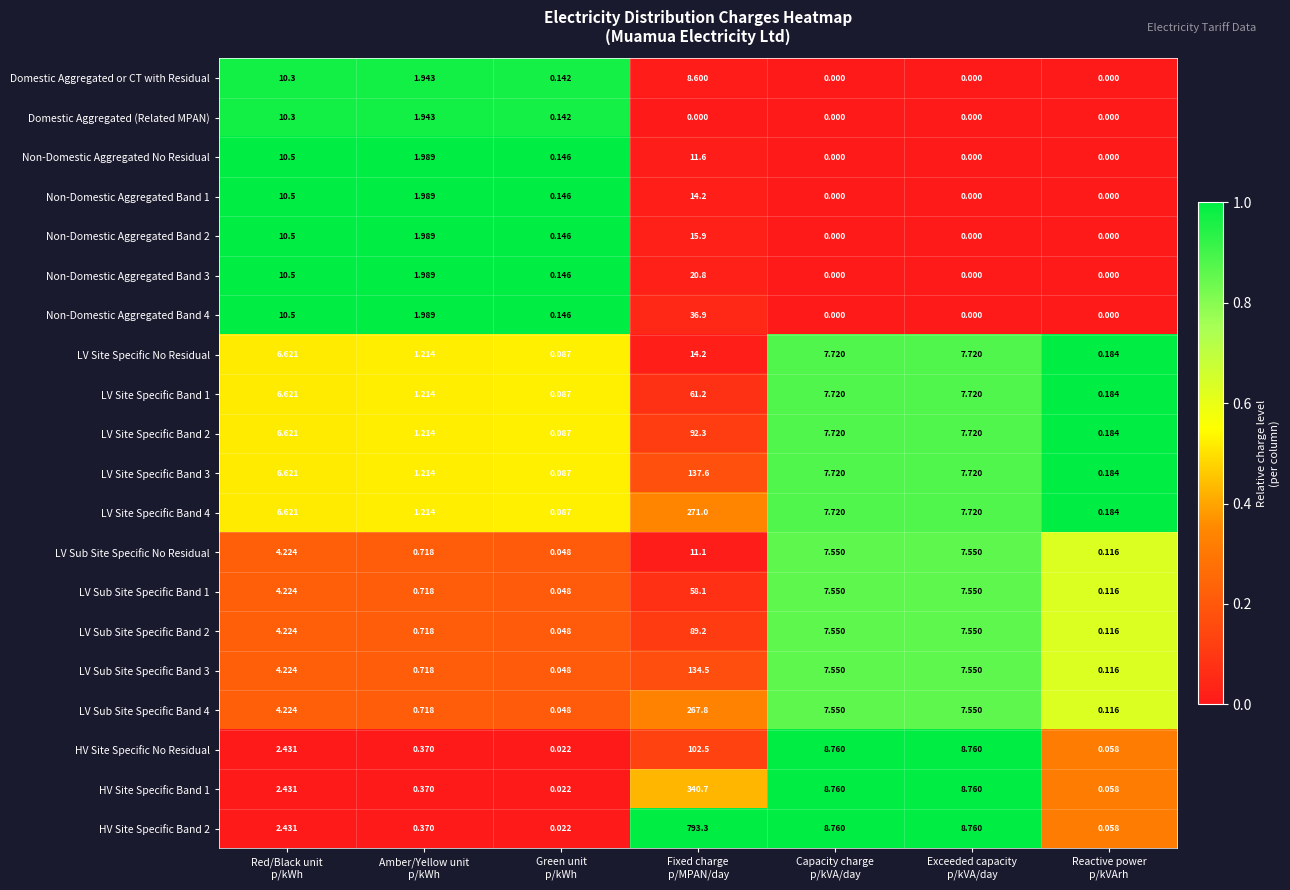

At which category is the sum across all series the highest?

Fixed charge
p/MPAN/day